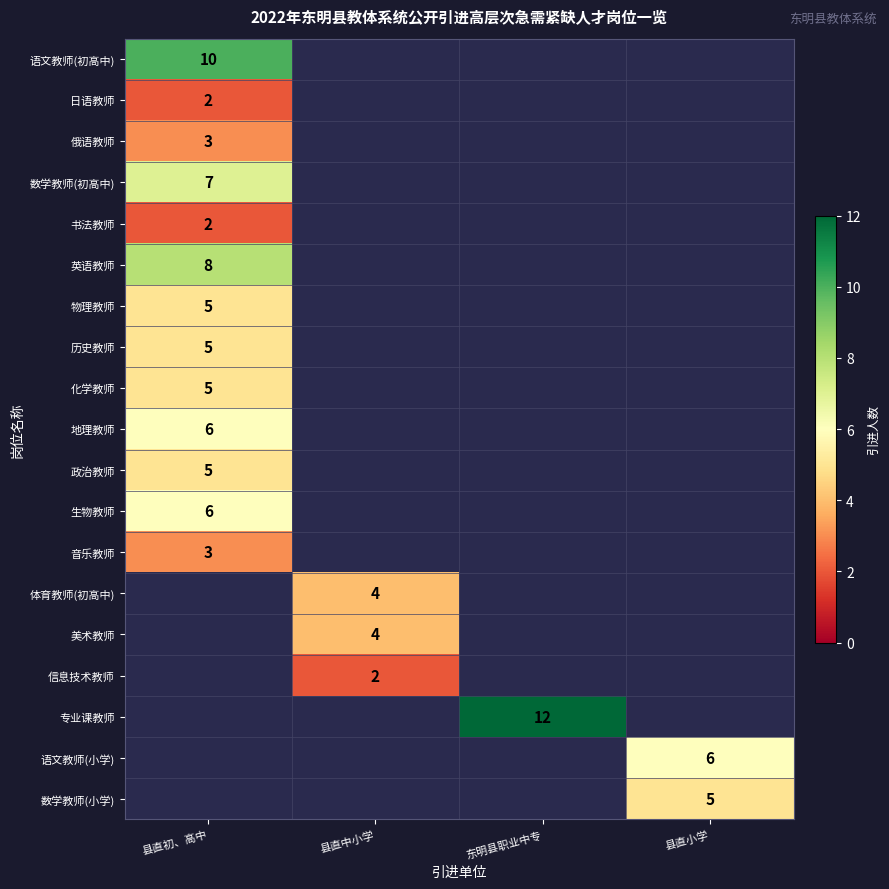

The 信息技术教师 series shows 3 at 县直中小学. True or false?

False